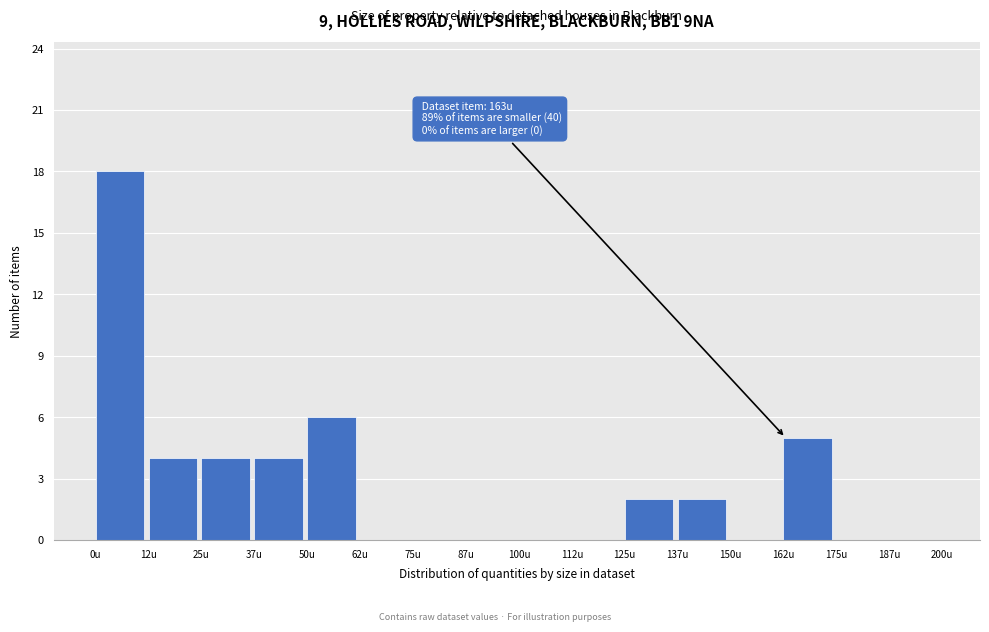

Over which range of the x-axis is the bar tallest?

0.0 to 12.5